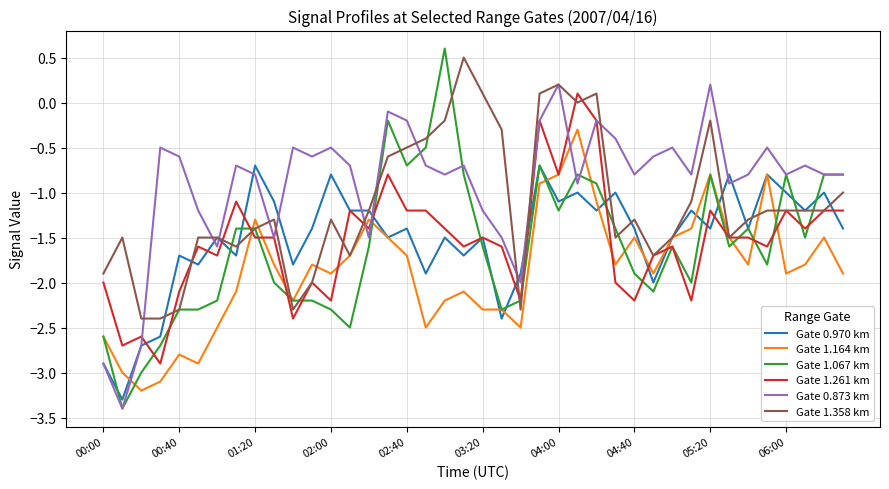

What is the maximum value shown in the chart?

0.6